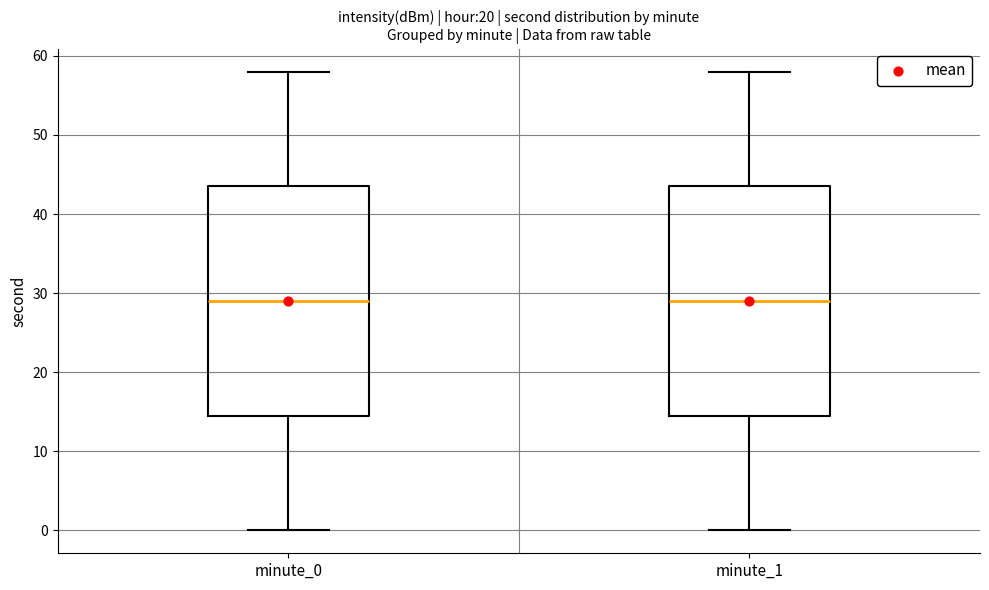

Where does the lower whisker of the box for minute_1 end on the y-axis? The values are not printed on the chart, so give them approximately, as read against the axis.

0